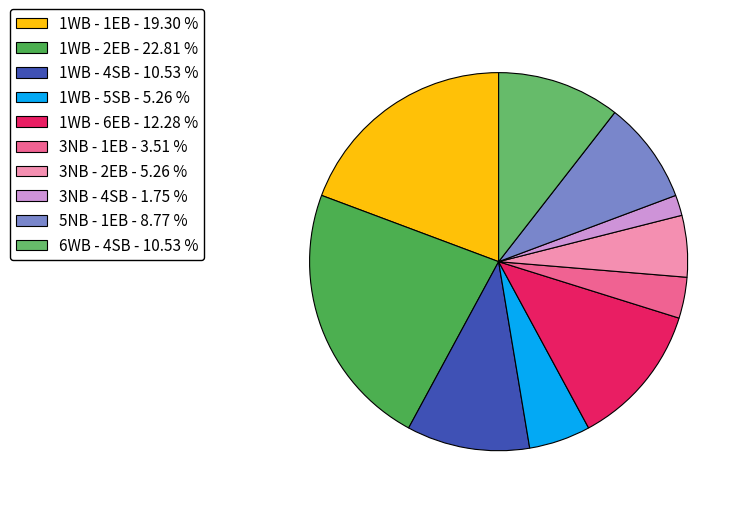

What percentage is NOT represented by 3NB - 1EB?

96.5%